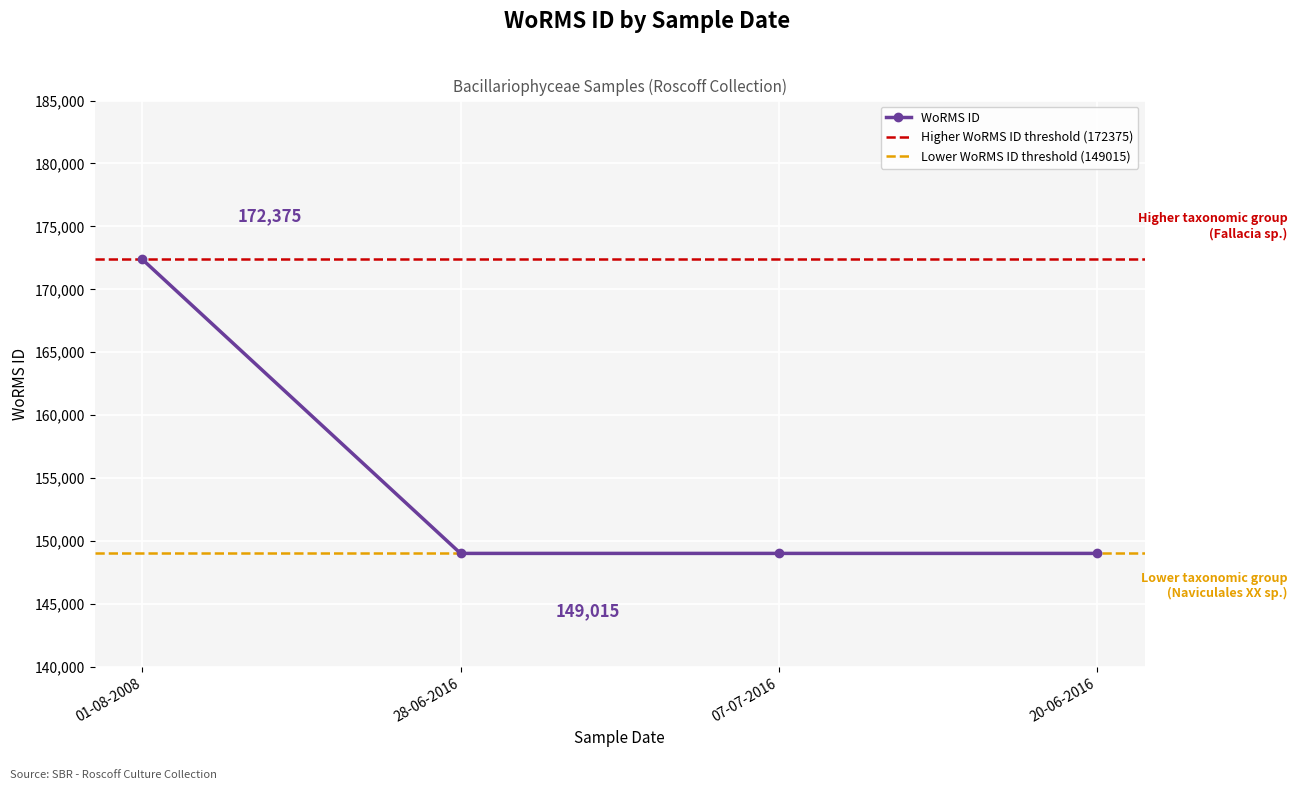

What is the value of the WoRMS ID point at the 2nd from the left?

149015